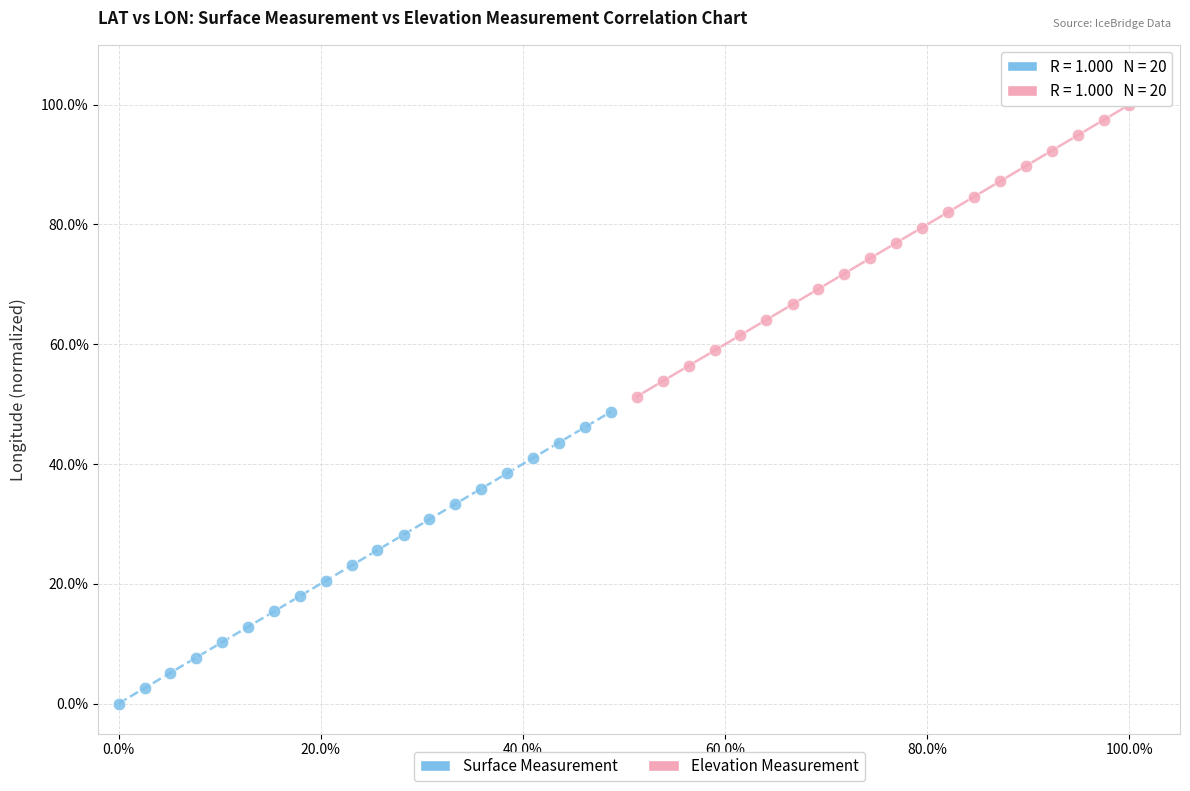

Which series reaches the maximum Y coordinate?

Elevation Measurement